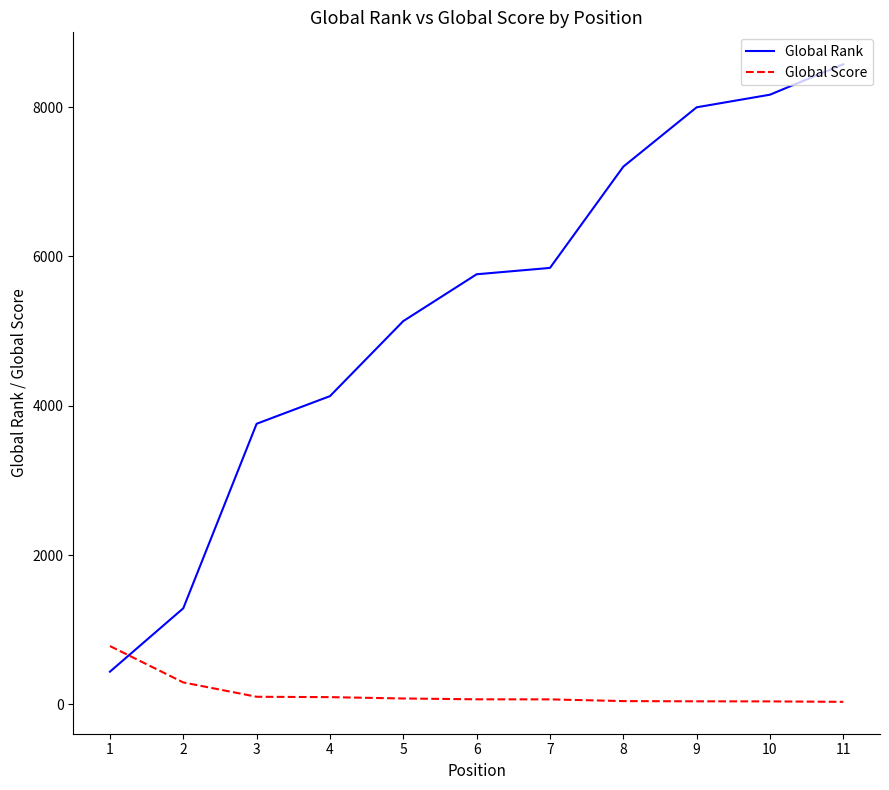

How many times do Global Score and Global Rank cross each other?

1